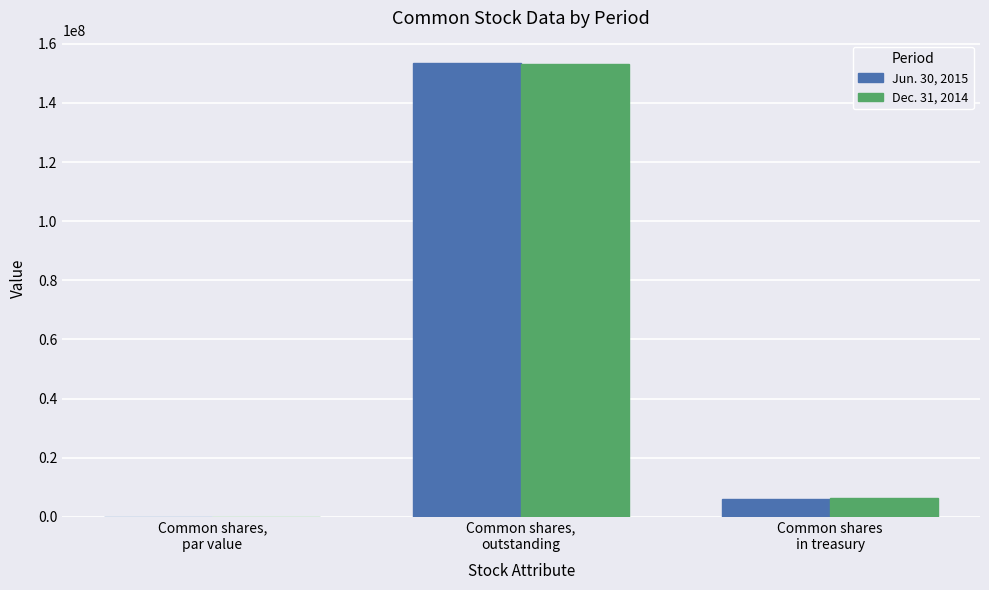

At which category is the sum across all series the highest?

Common shares,
outstanding